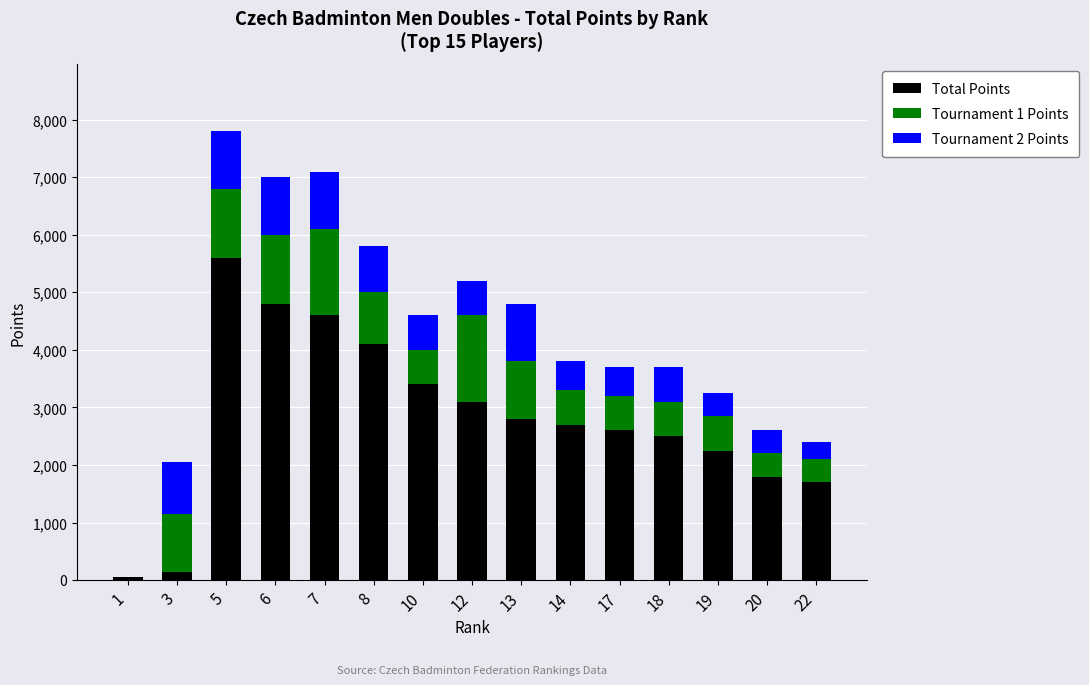

Does the chart contain stacked bars?

Yes